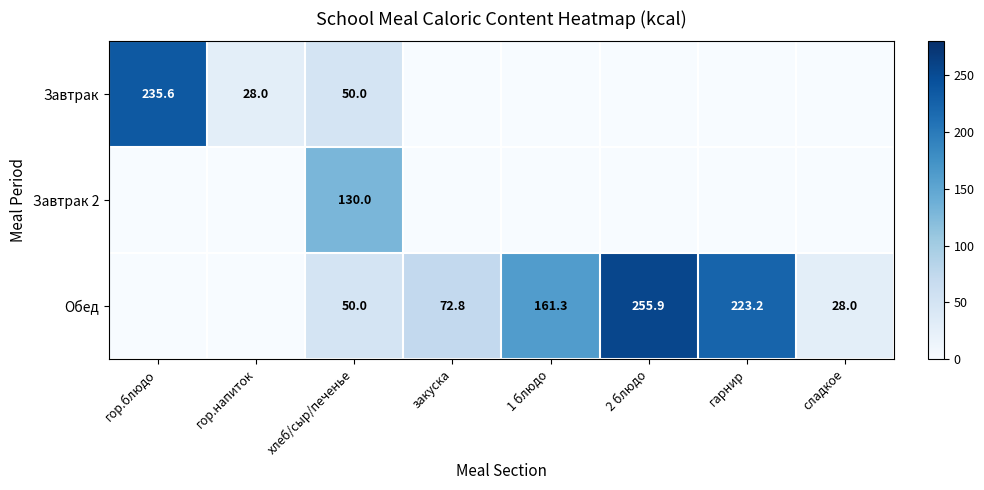

Is the value of Обед at гарнир greater than the value of Завтрак at гор.блюдо?

No